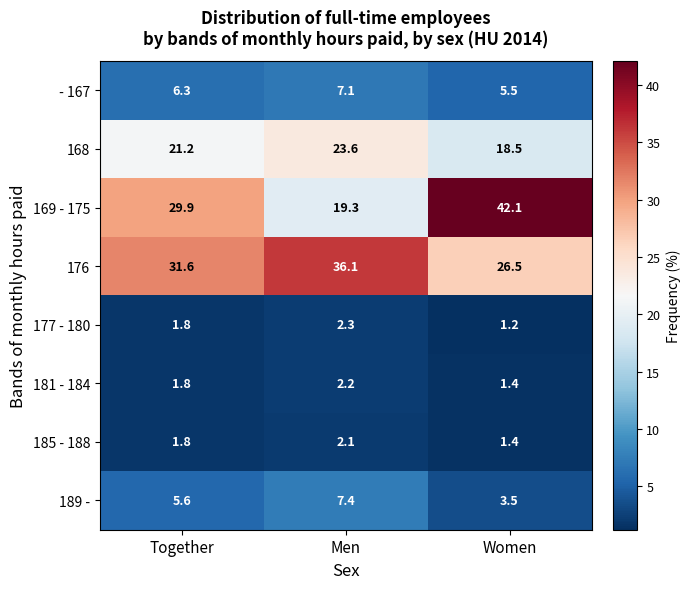

Which series has the widest spread of values?

169 - 175